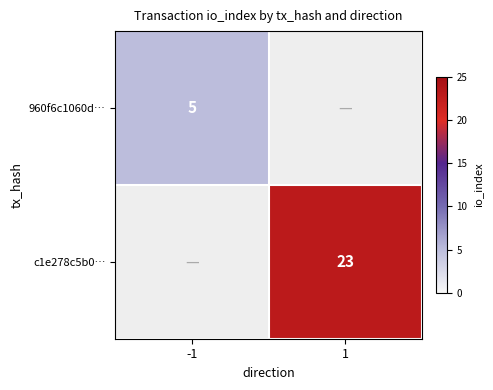

The c1e278c5b0… series shows 23 at 1. True or false?

True